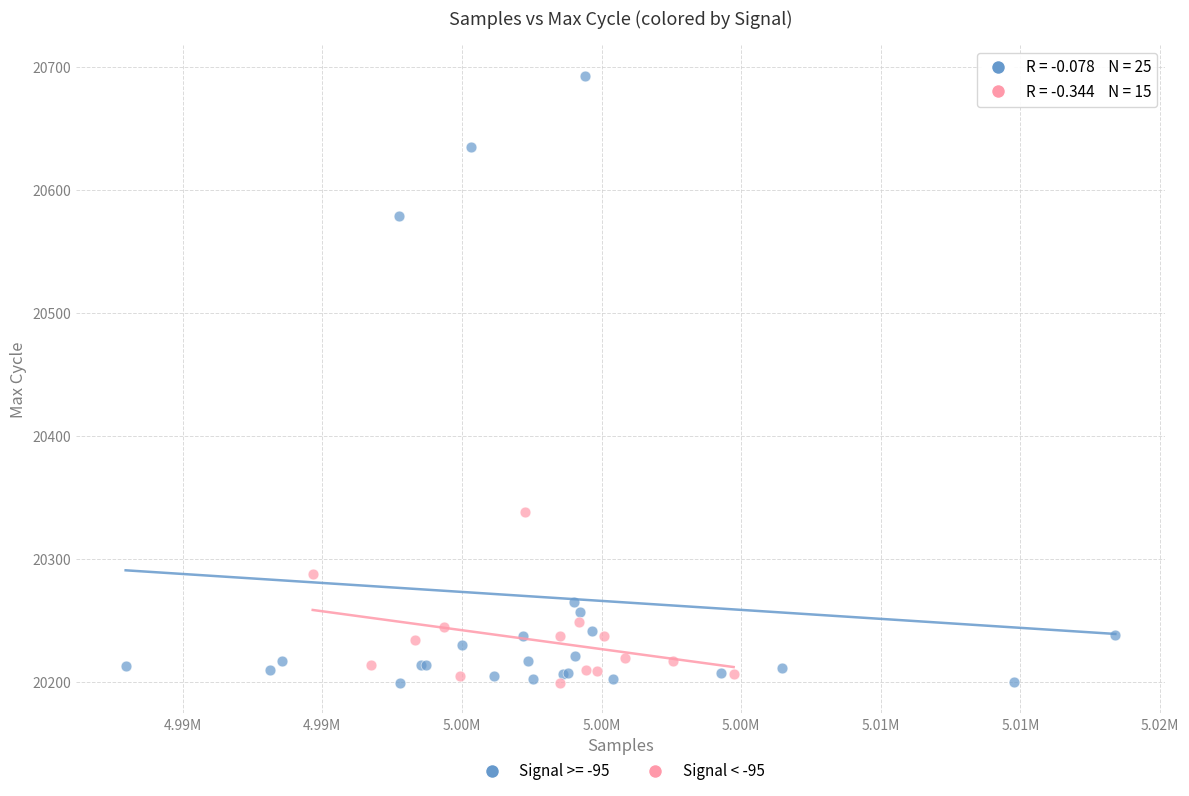

Which series contains the highest Y value?

Signal >= -95